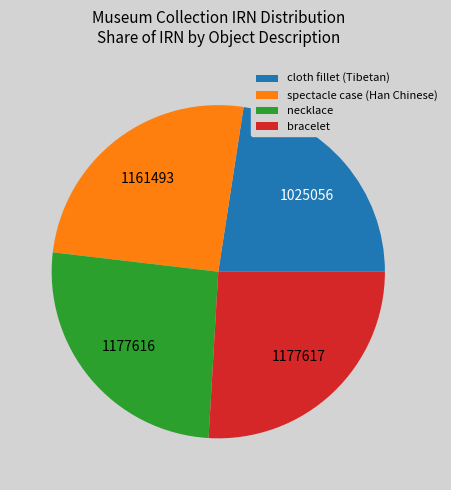

What is the ratio of the value at cloth fillet (Tibetan) to the value at necklace?

0.9